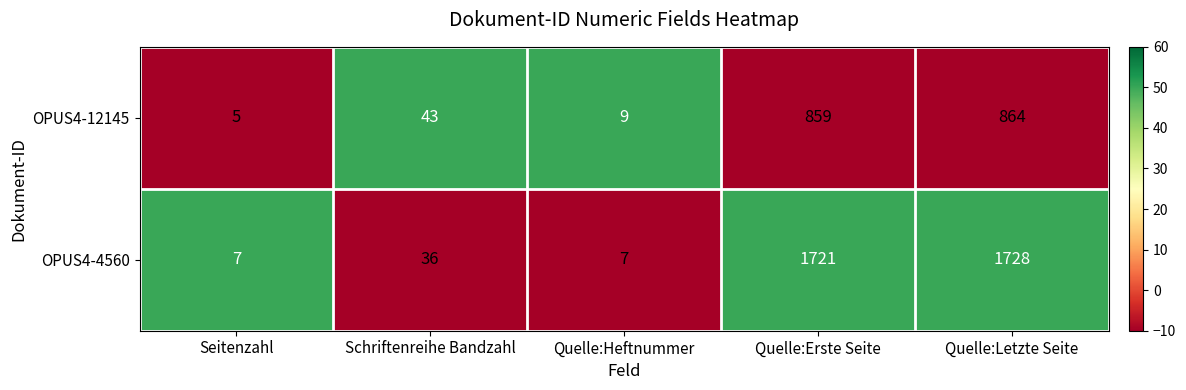

What is the spread (max minus min) of values at Quelle:Letzte Seite?

864